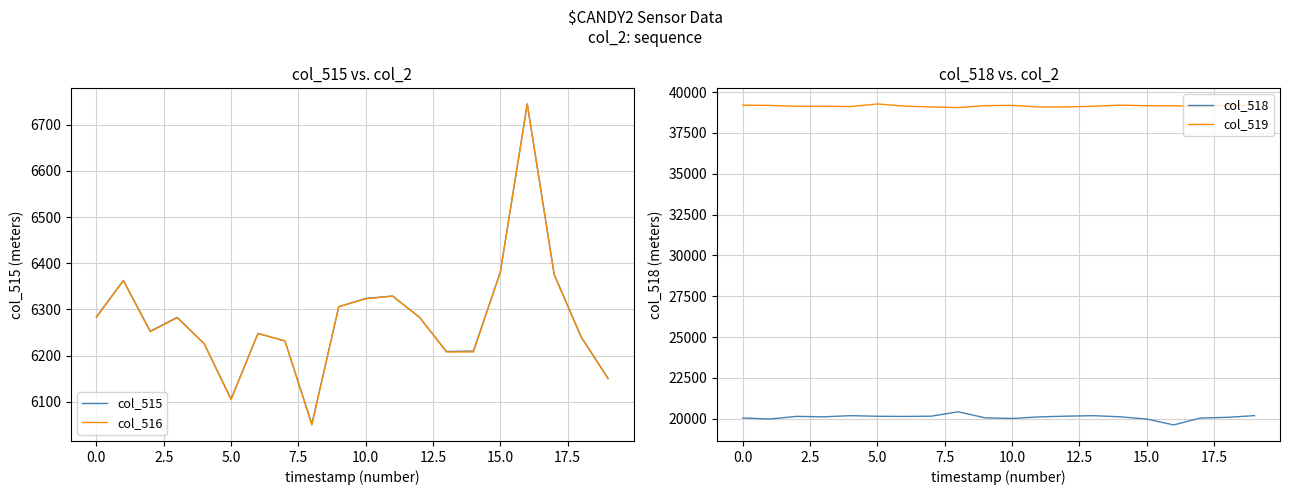

What is the sum of the col_518 values at 13 and 18?

40281